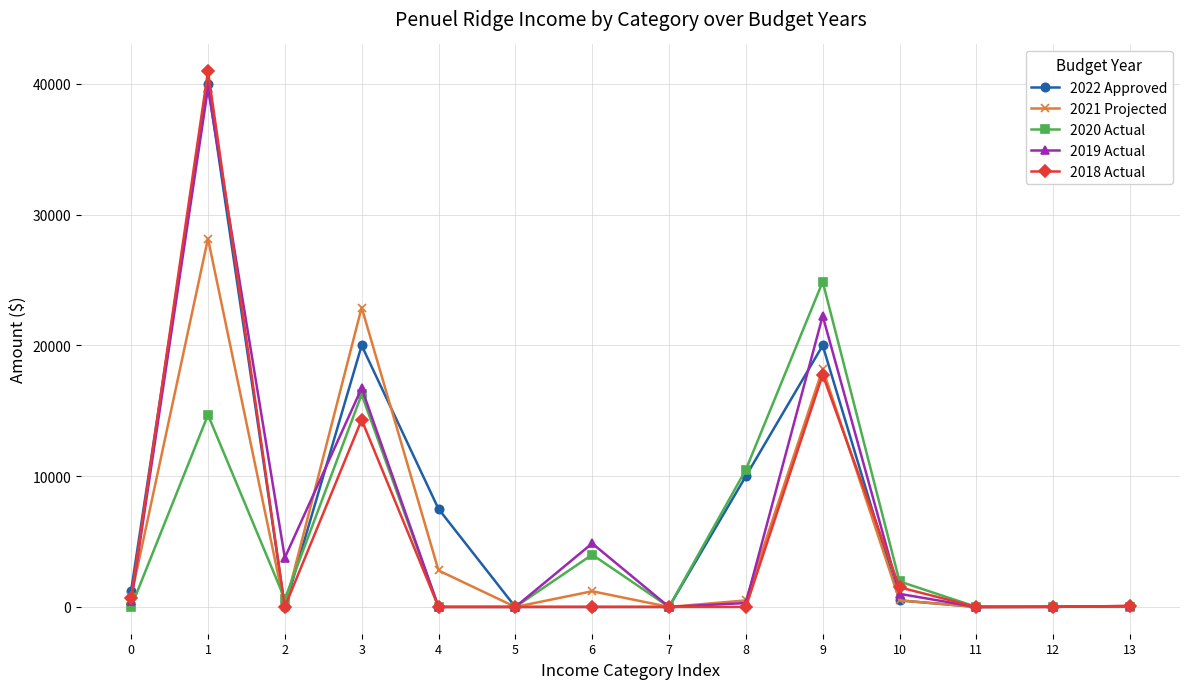

Count the number of data series in this chart.

5